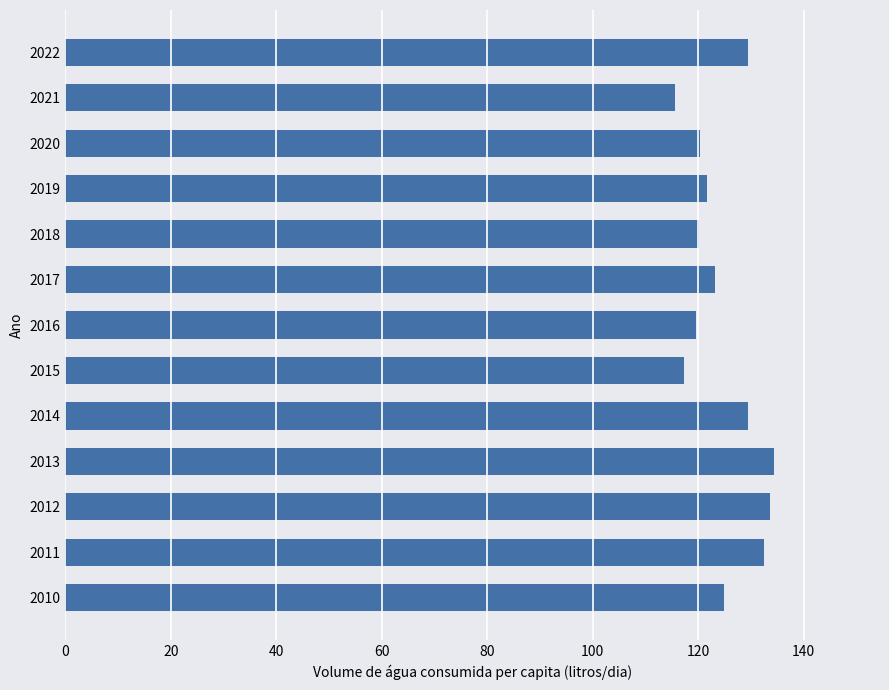

What is the change in value from 2011 to 2018?

-12.3